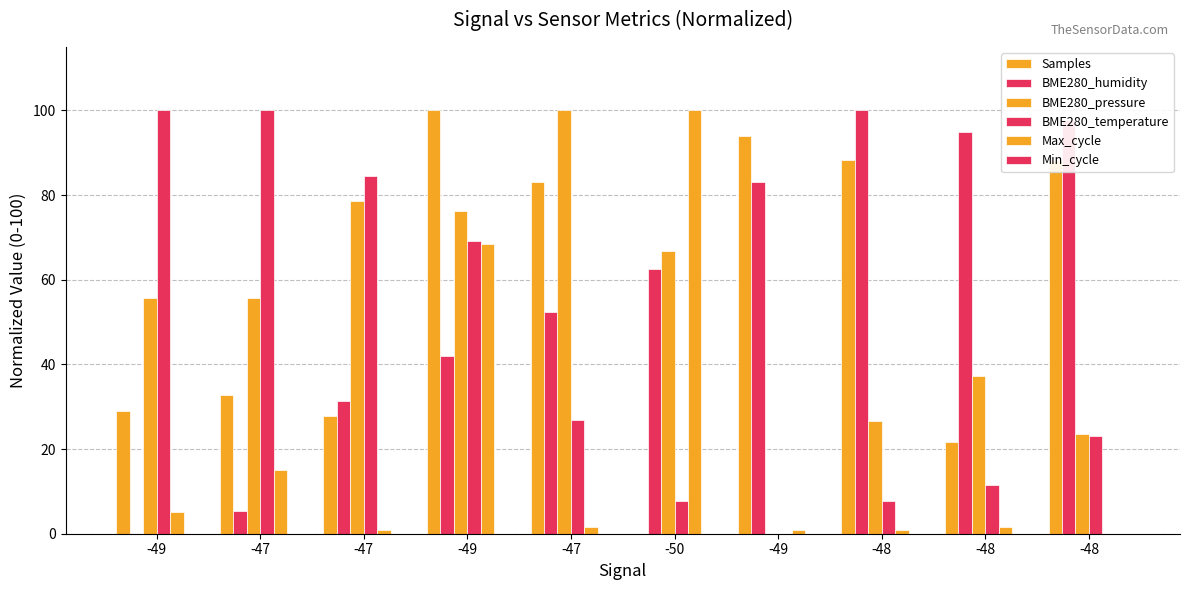

What is the difference between the Samples values at -47 and -49?

67.3